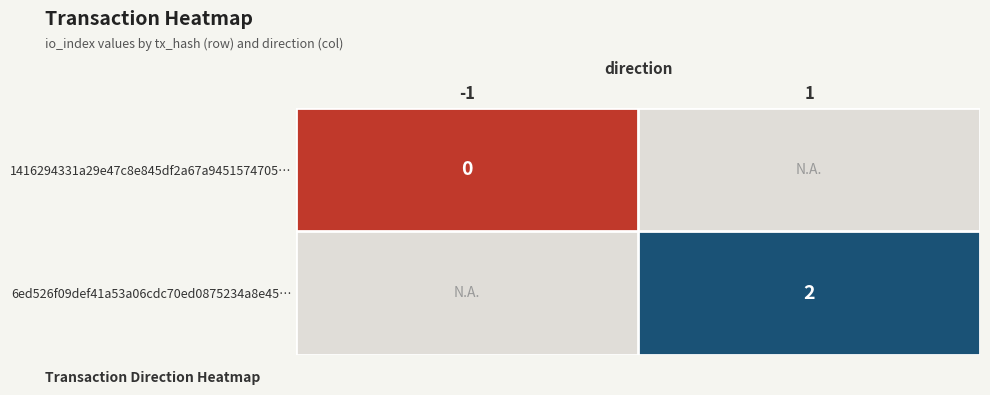

The 6ed526f09def41a53a06cdc70ed0875234a8e45… series shows 2 at 1. True or false?

True